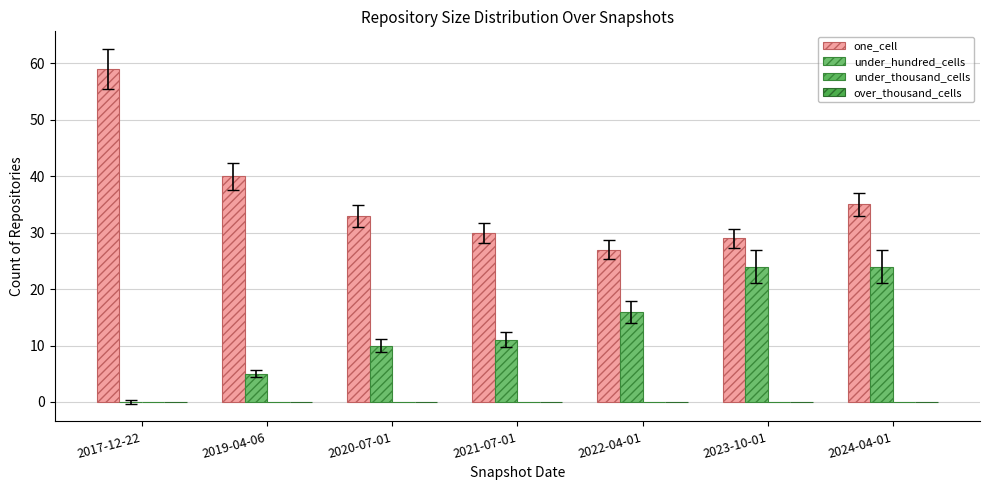

How many groups of bars are there?

7